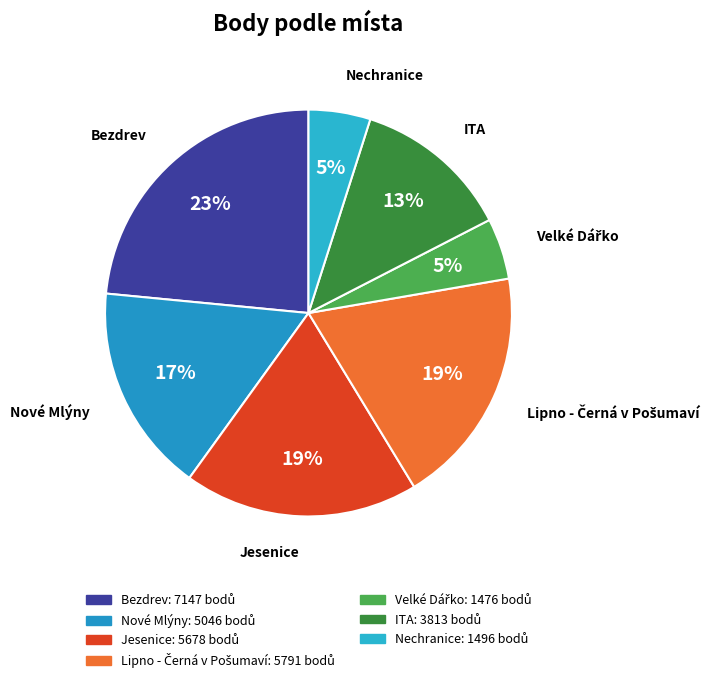

Is the sum of Nové Mlýny and Bezdrev greater than half?

No